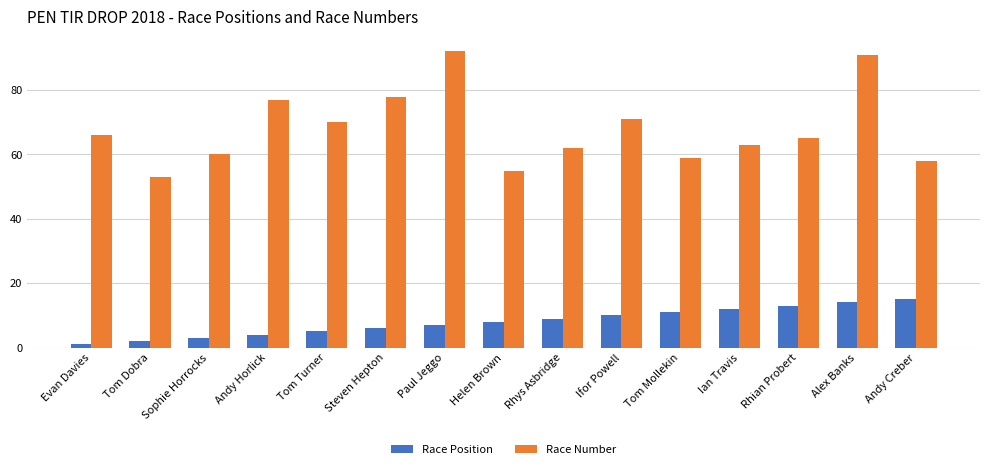

What is the value of the Race Position bar at the 7th from the left?

7